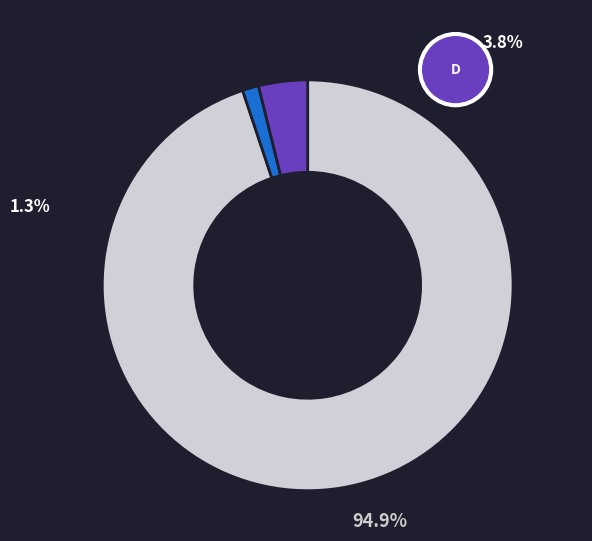

Is there a majority slice in this chart?

Yes